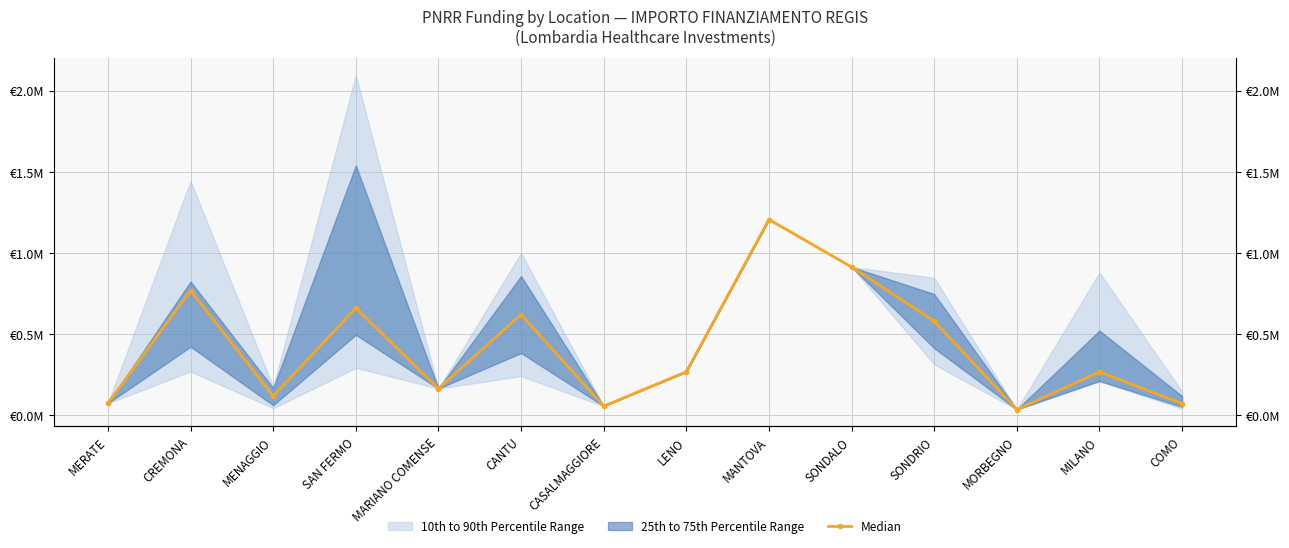

Reading right to left, list all the values displayed in this chart.

COMO=0.1	MILANO=0.3	MORBEGNO=0.0	SONDRIO=0.6	SONDALO=0.9	MANTOVA=1.2	LENO=0.3	CASALMAGGIORE=0.1	CANTU=0.6	MARIANO COMENSE=0.2	SAN FERMO=0.7	MENAGGIO=0.1	CREMONA=0.8	MERATE=0.1